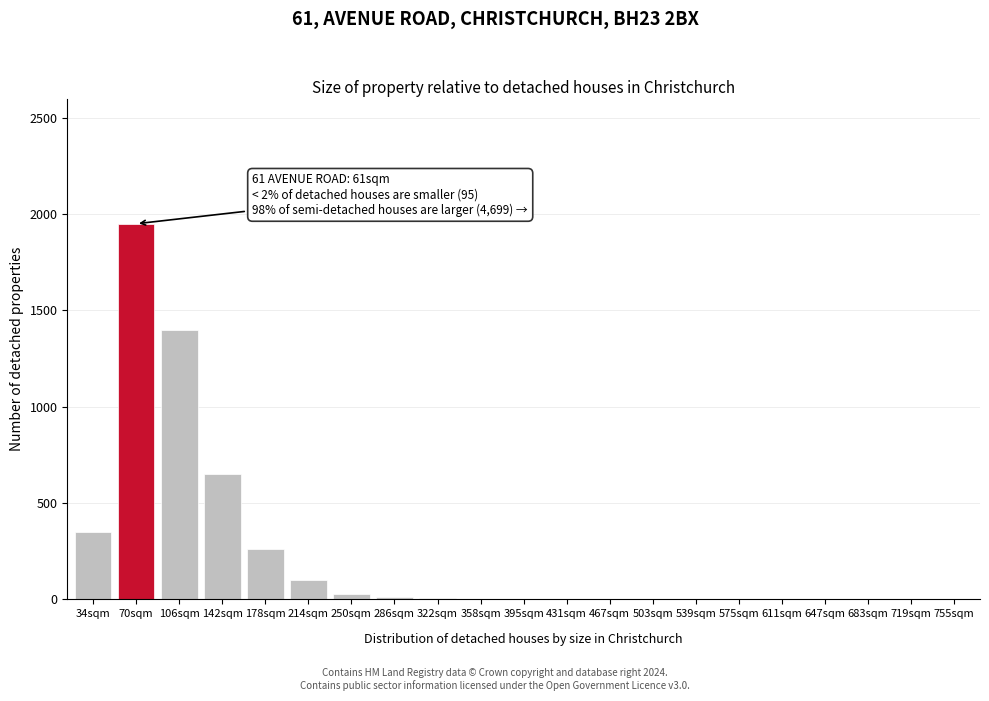

Where is the data nearest to the value 975?

142sqm